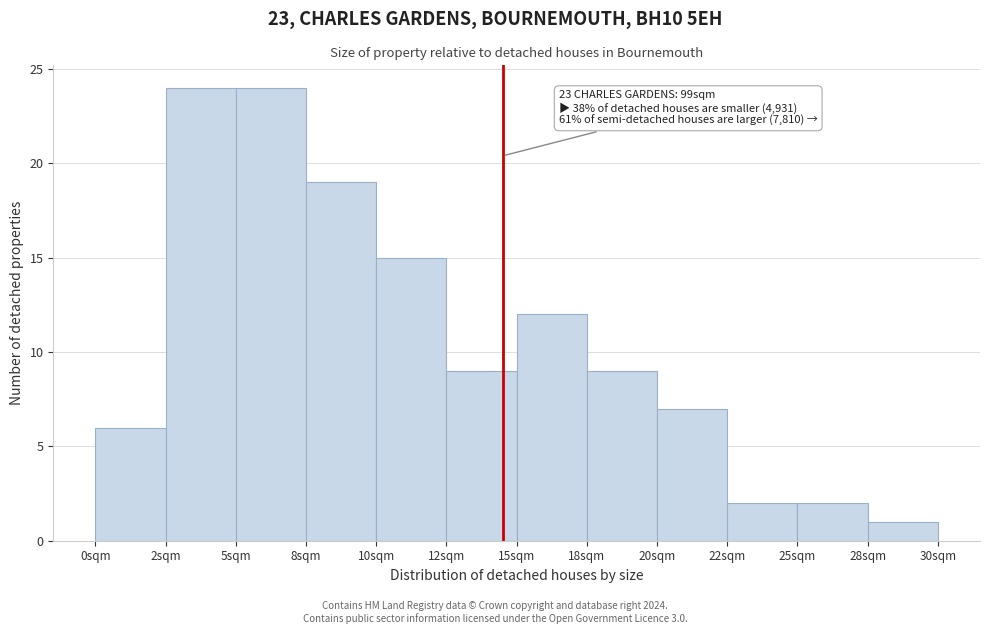

Reading left to right, list all the values displayed in this chart.

0sqm=6	2sqm=24	5sqm=24	8sqm=19	10sqm=15	12sqm=9	15sqm=12	18sqm=9	20sqm=7	22sqm=2	25sqm=2	28sqm=1